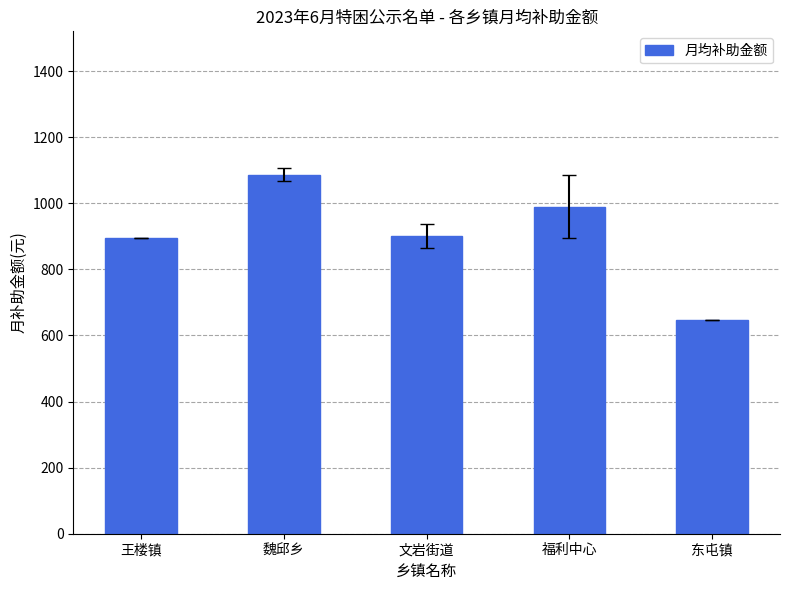

What is the difference between the maximum and minimum values?

439.0